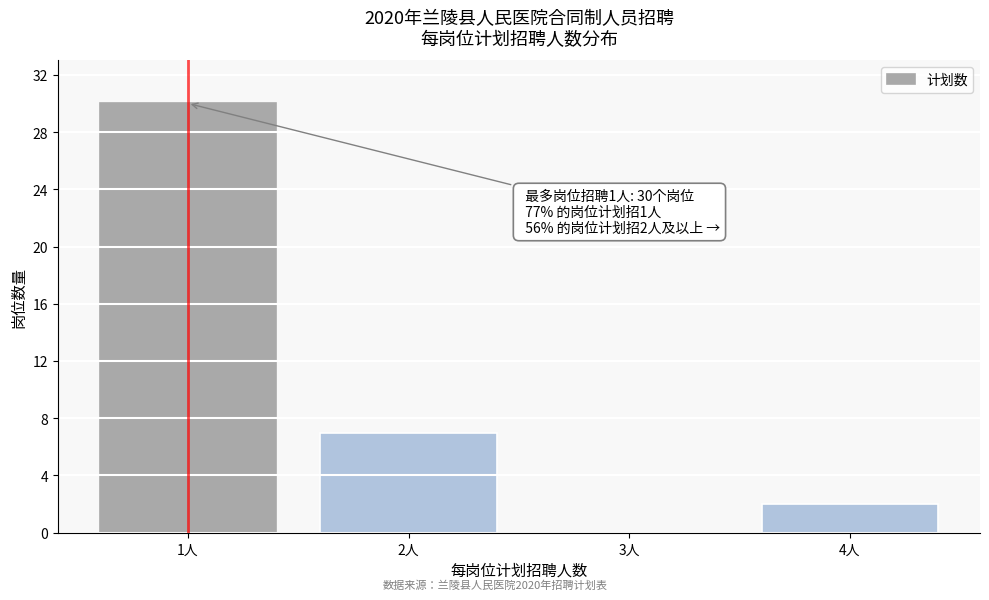

Reading left to right, transcribe all the data shown in this chart.

1人=30	2人=7	3人=0	4人=2